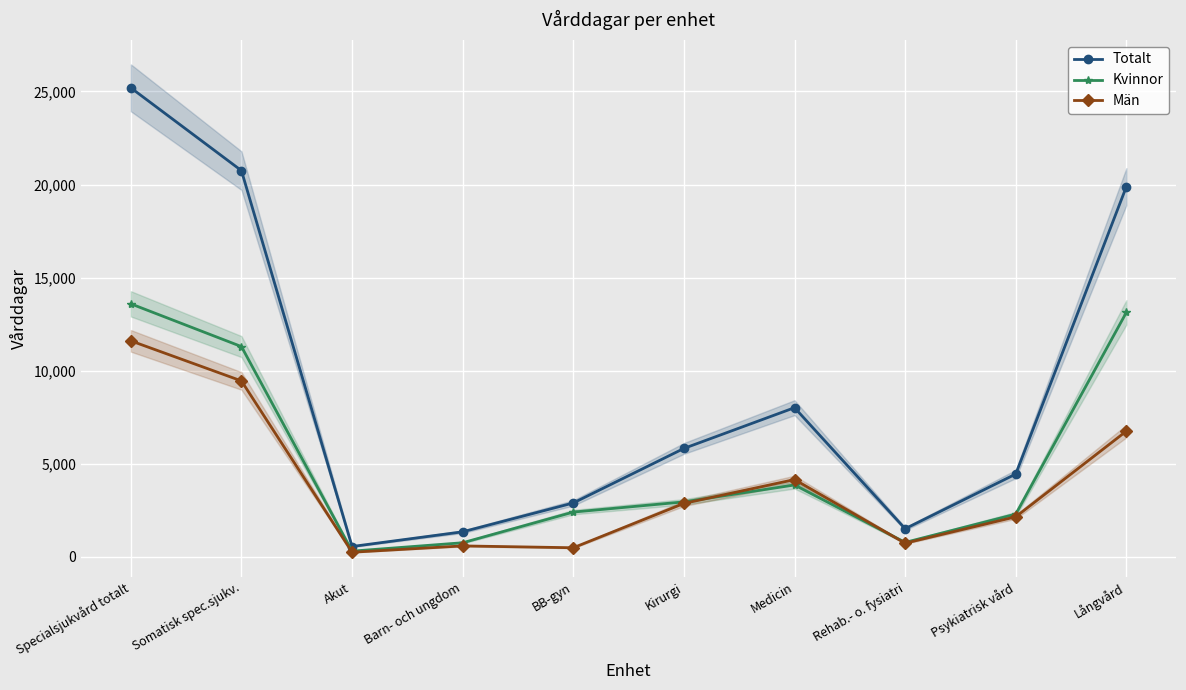

At which category is the sum across all series the highest?

Specialsjukvård totalt